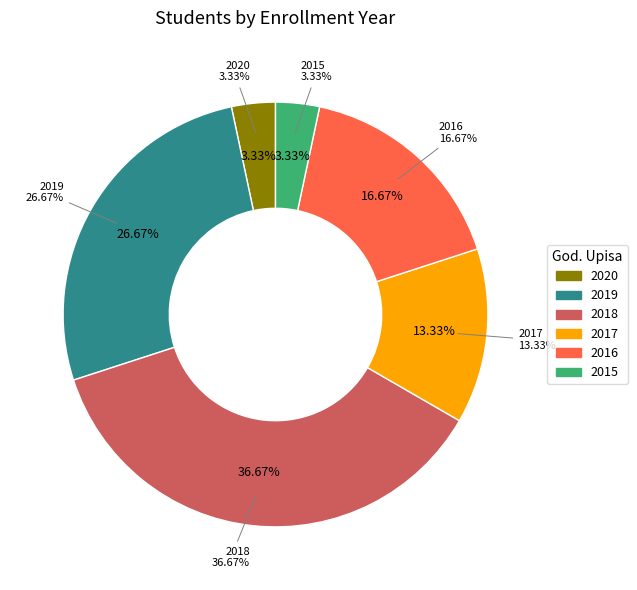

Is there any slice that represents more than half of the pie?

No